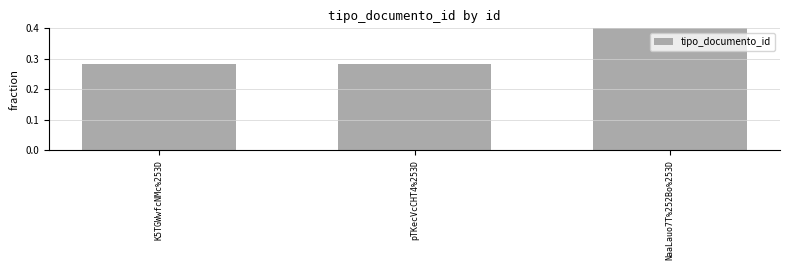

At which label is the value closest to 0?

K5TGWwfcNMc%253D